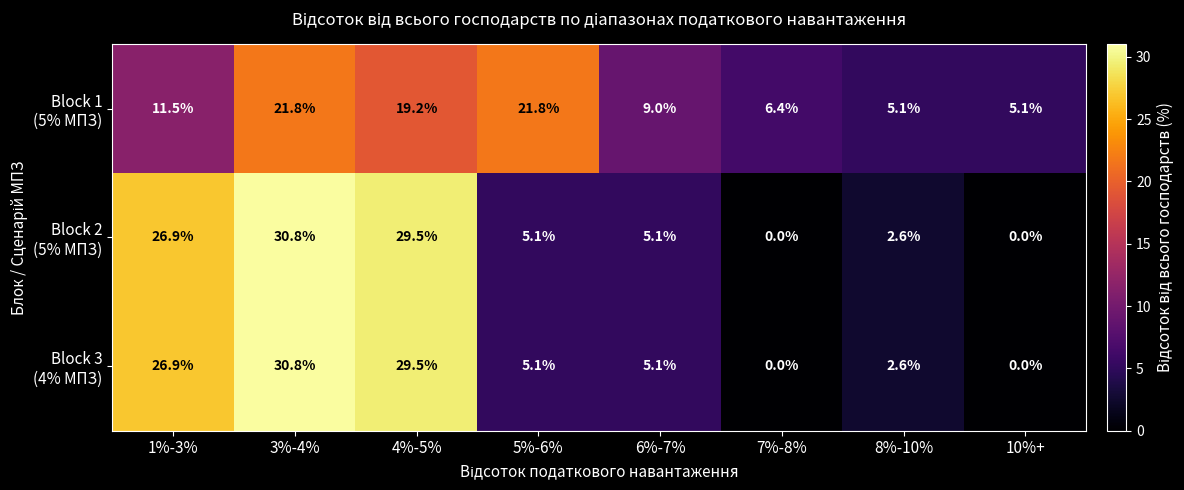

Count the number of categories in the chart.

8